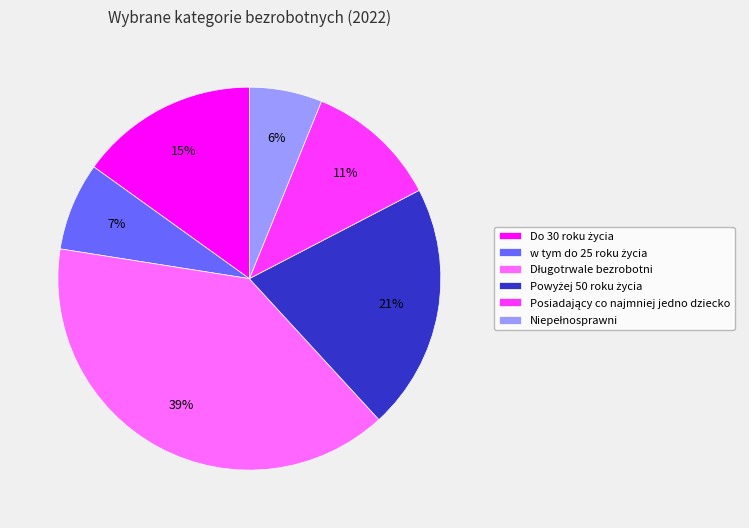

Is there any slice that represents more than half of the pie?

No